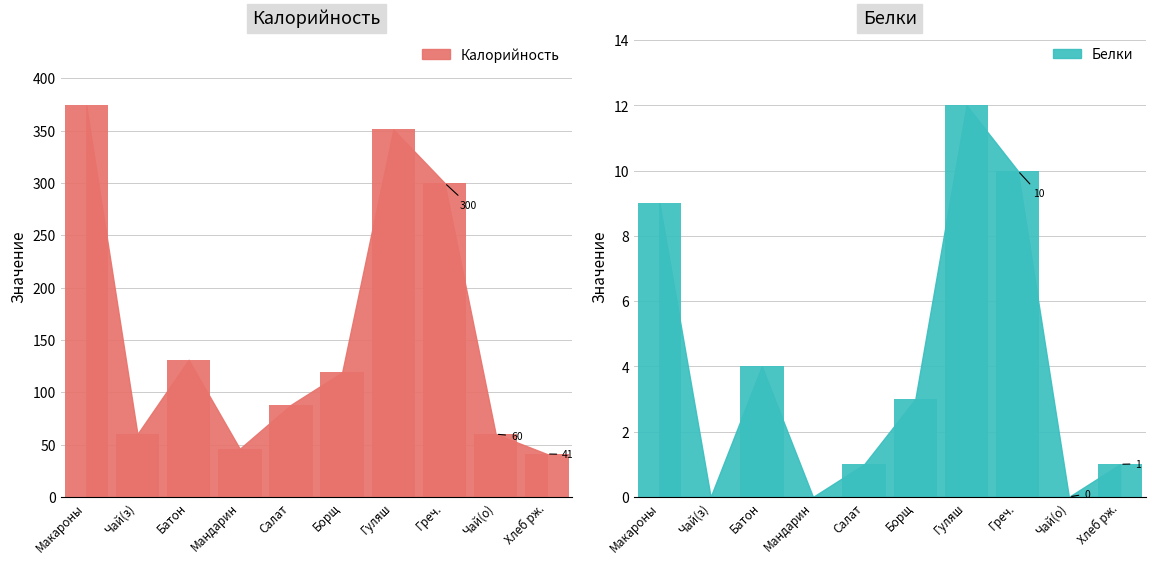

Read the Калорийность_bar value at Гуляш, to the nearest 50.

350